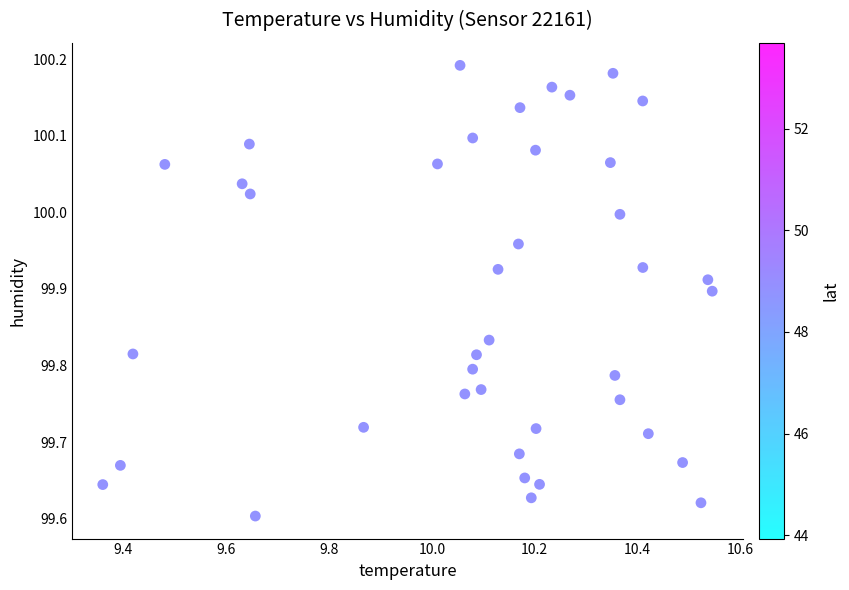

What is the range of Y values (max minus min)?

0.6